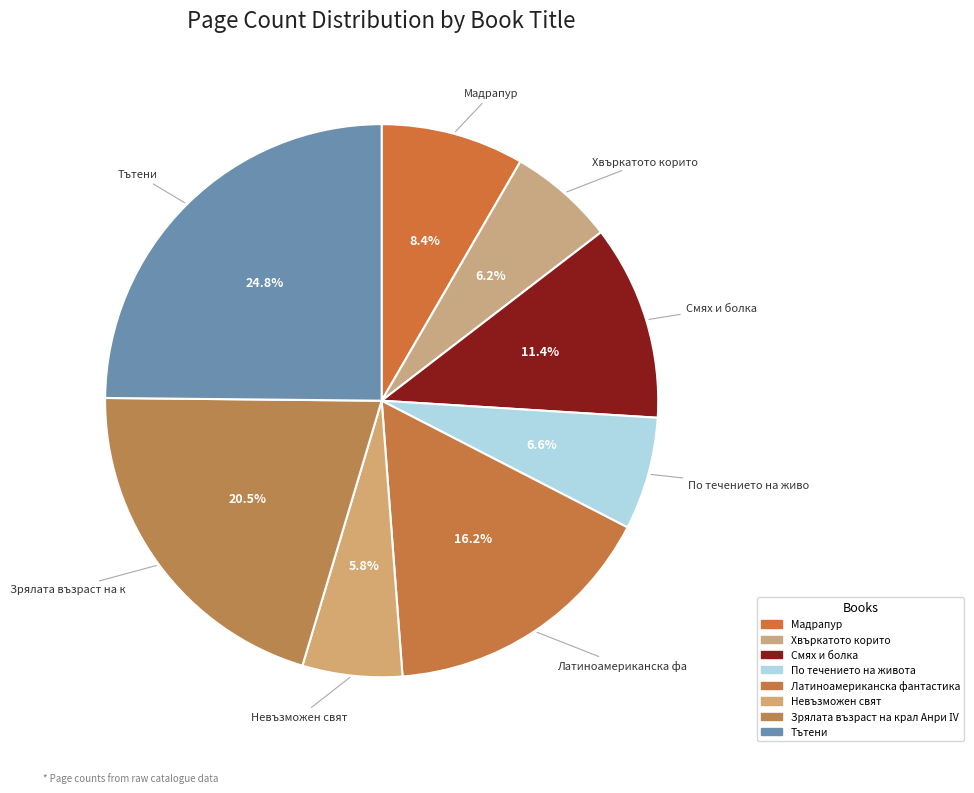

How many slices are in this pie chart?

8